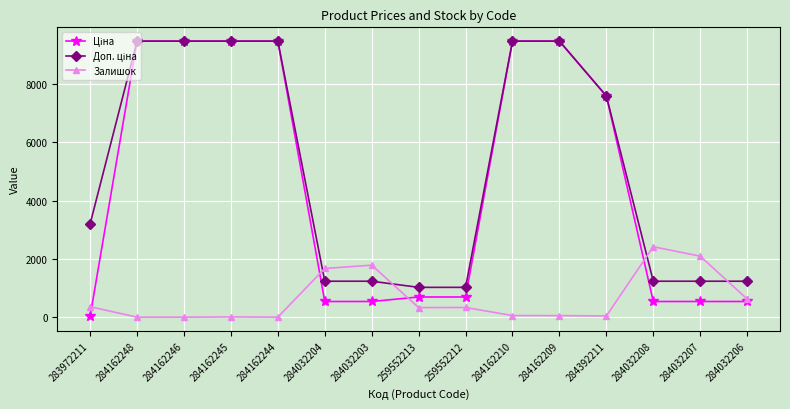

What is the greatest value displayed?

9480.1